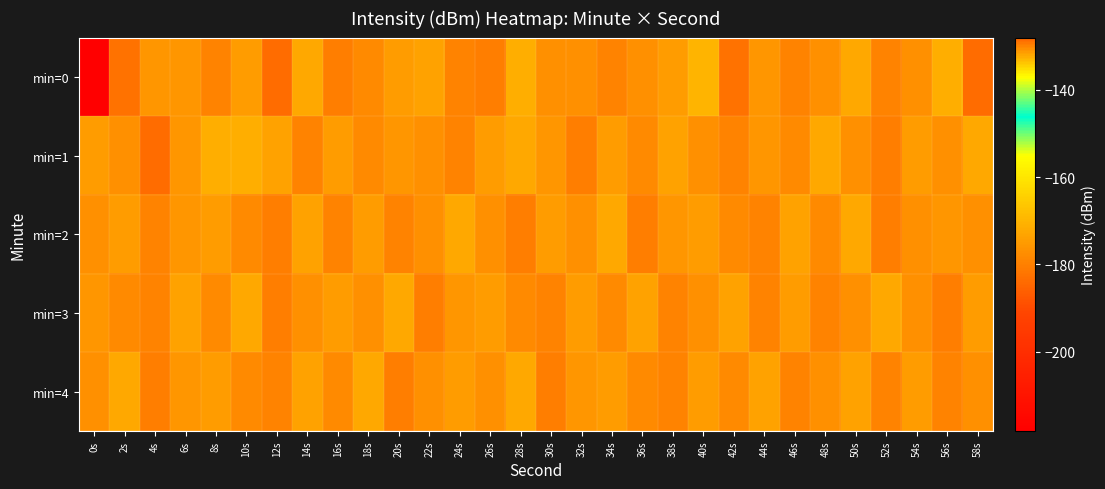

At 2s, list the series in order from smallest to largest.

min=4, min=2, min=1, min=3, min=0